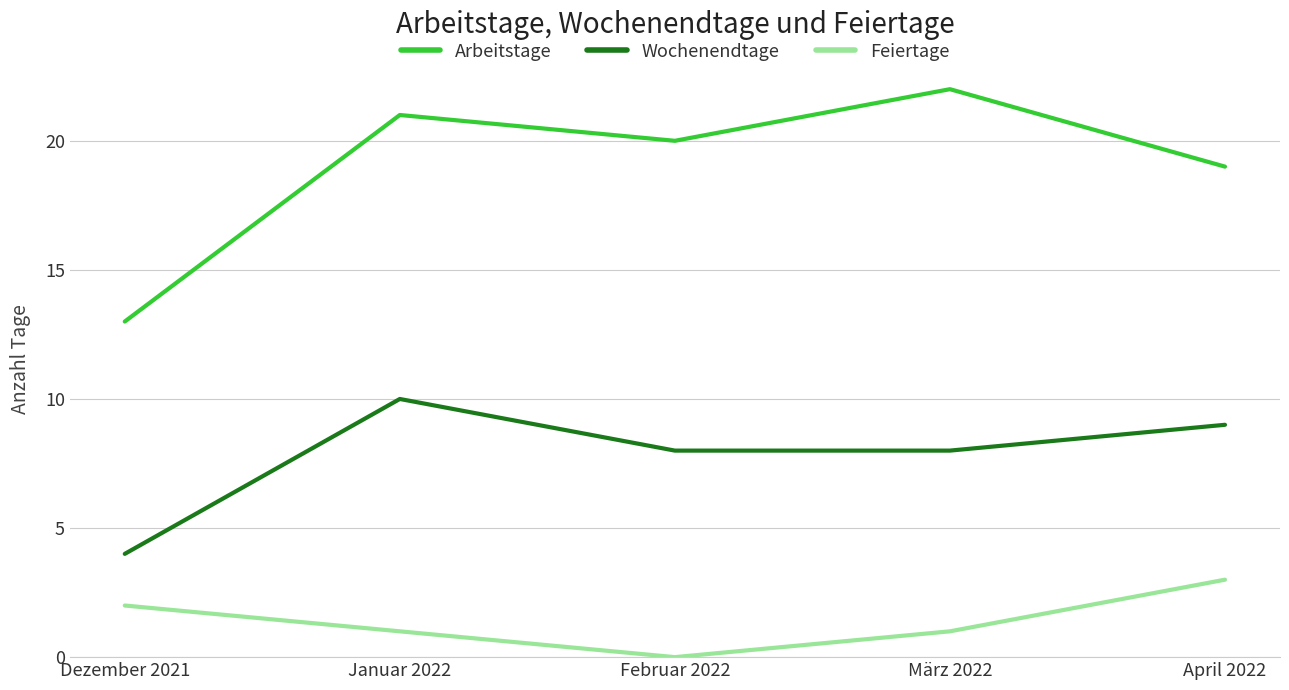

What is the average value of the Wochenendtage series?

8